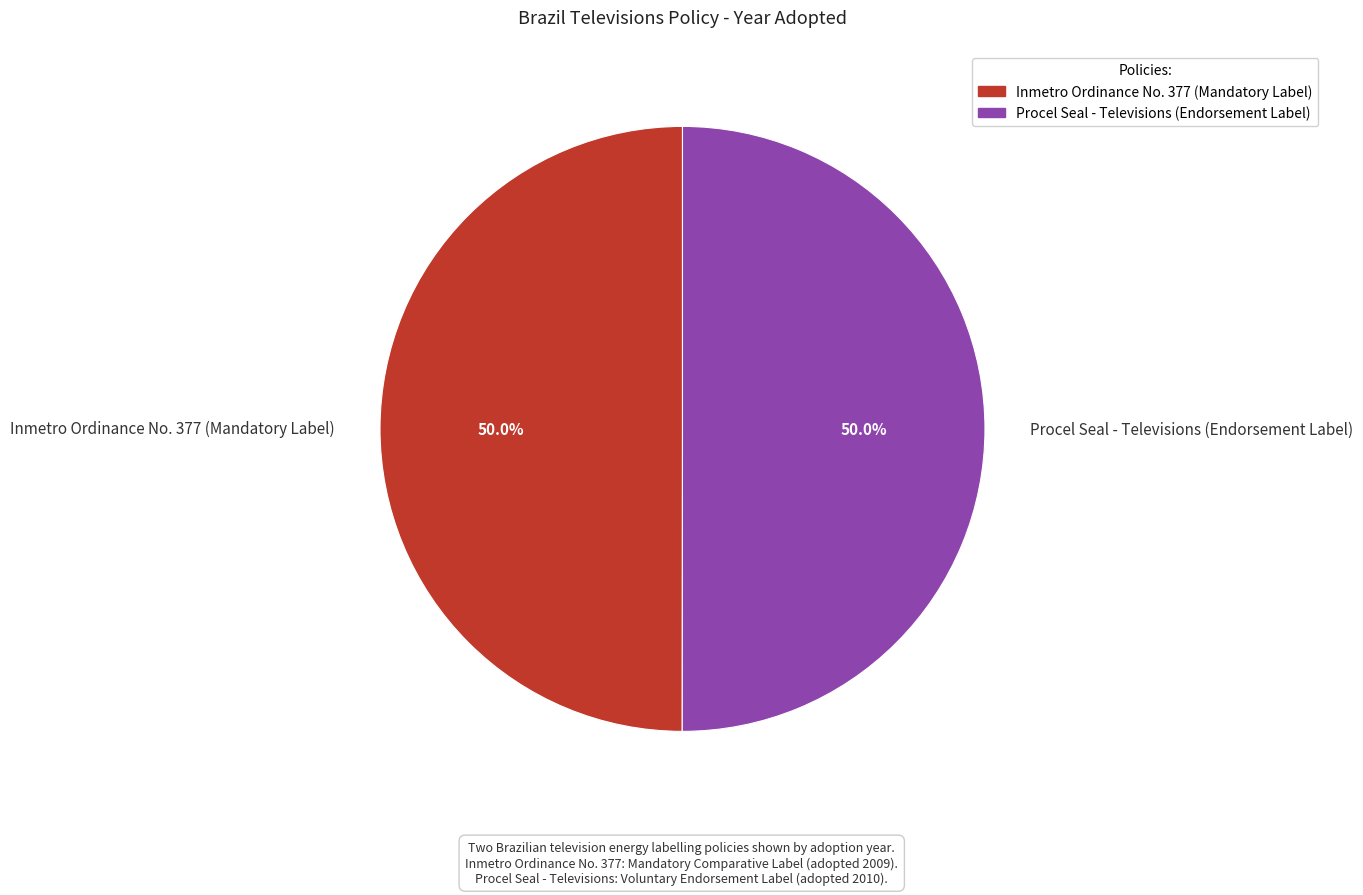

What percentage is the Inmetro Ordinance No. 377 (Mandatory Label) slice, to the nearest percent?

50%